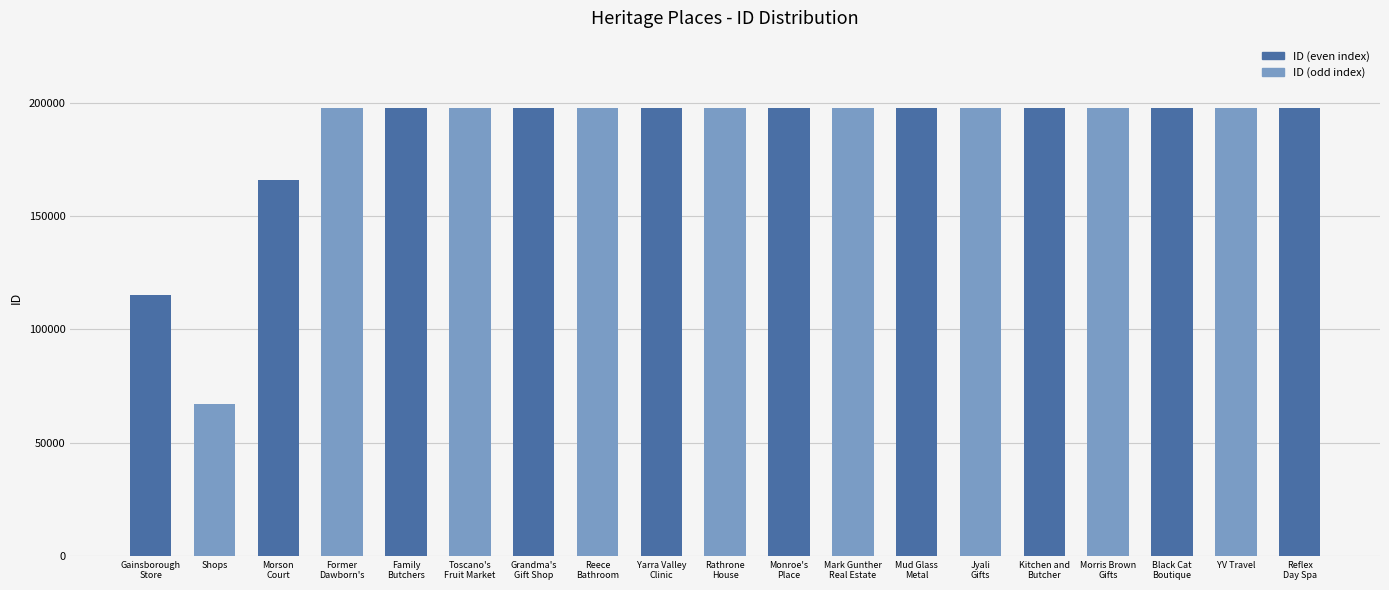

Which label corresponds to the smallest value in the chart?

Shops